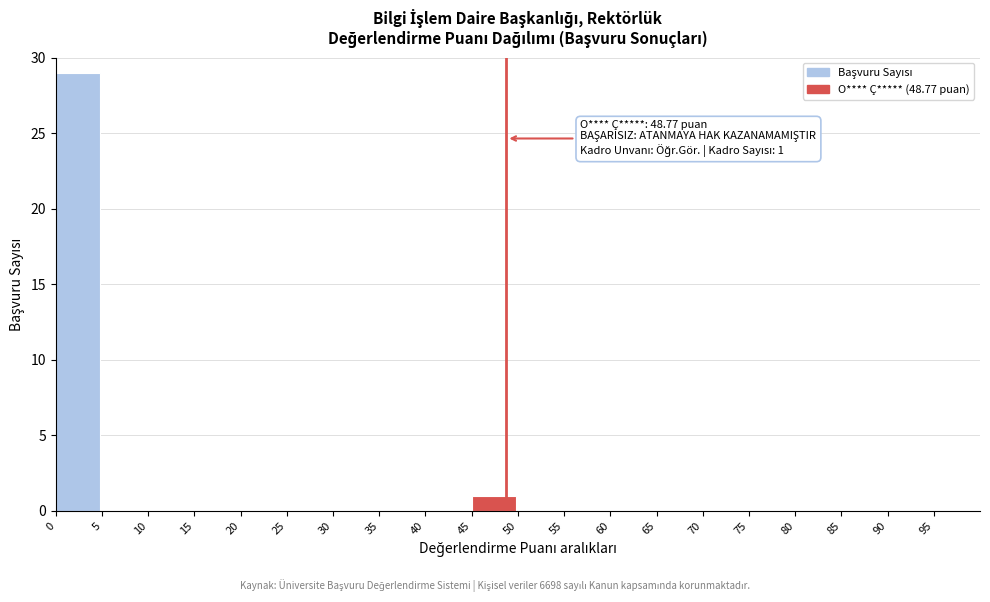

Which range on the x-axis has the tallest bar?

0 to 5